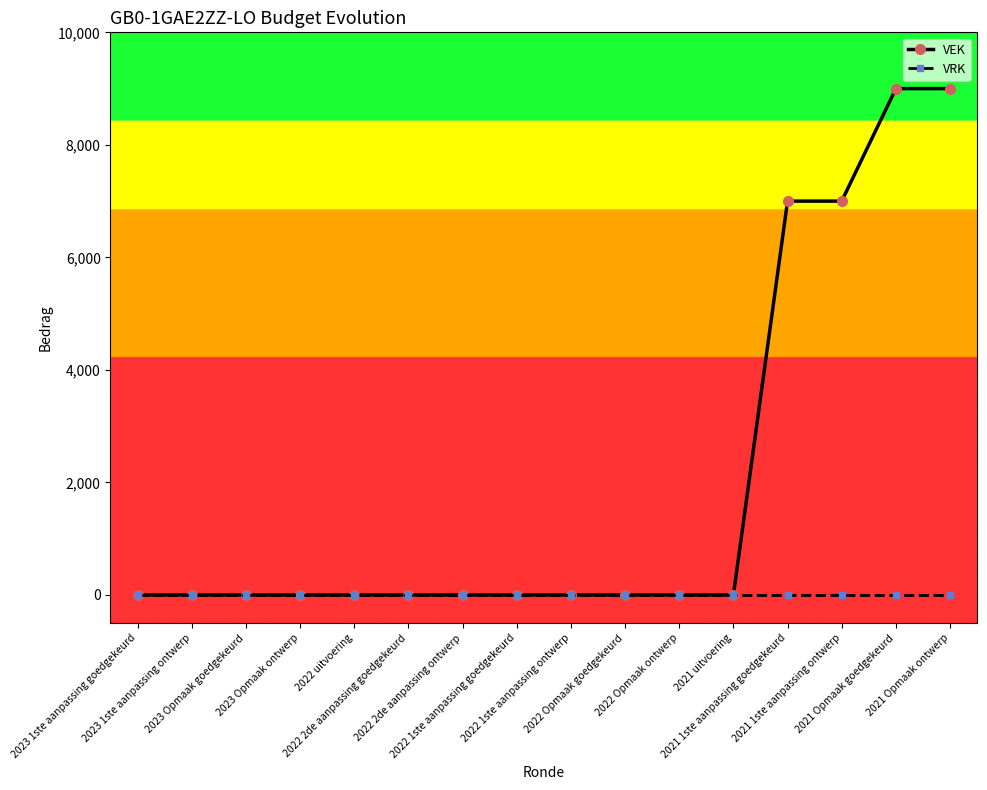

List the series in order of their peak value, highest first.

VEK, VRK